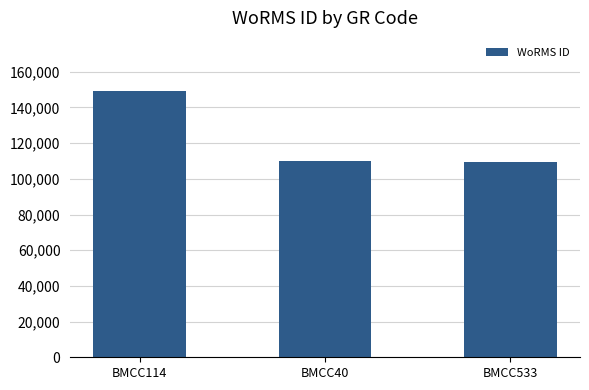

What is the label of the 1st bar from the right?

BMCC533